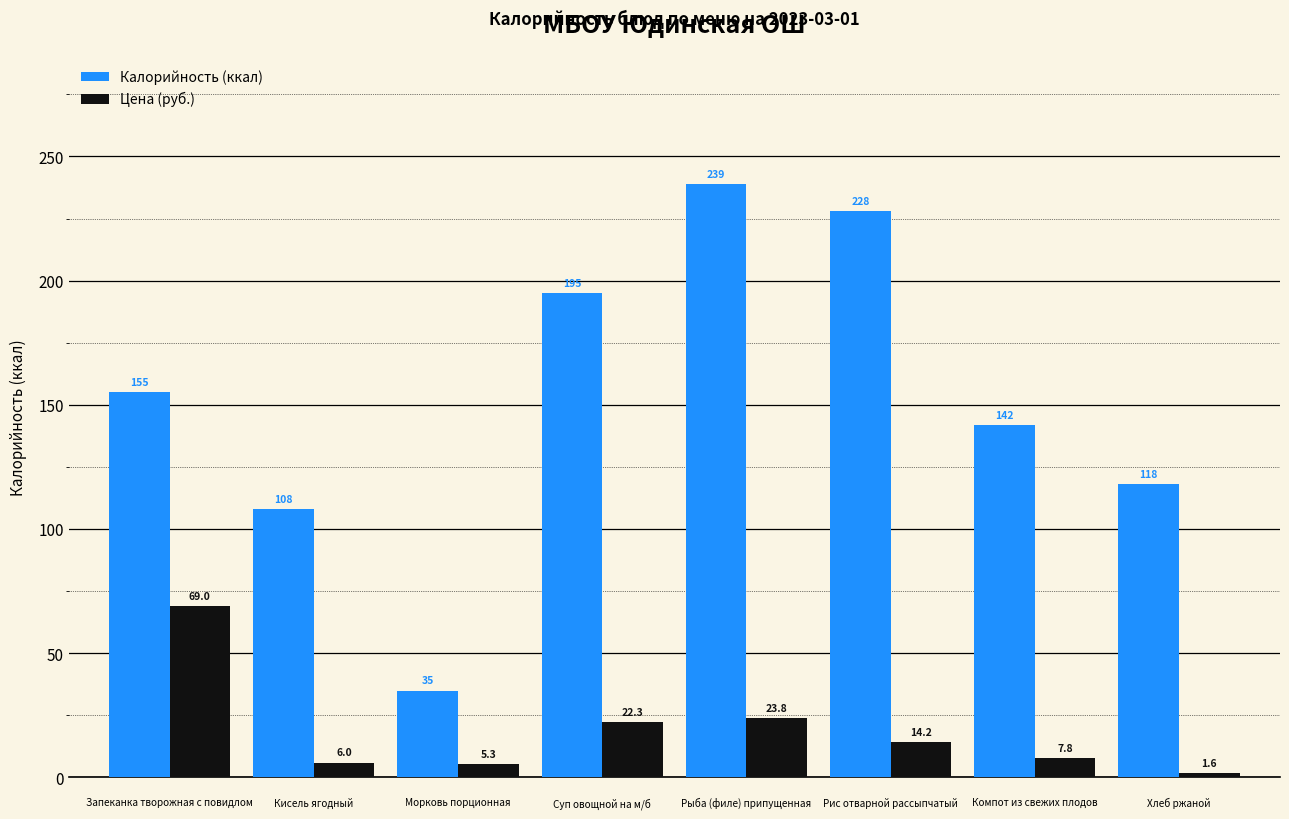

Which series has the largest total across all categories?

Калорийность (ккал)